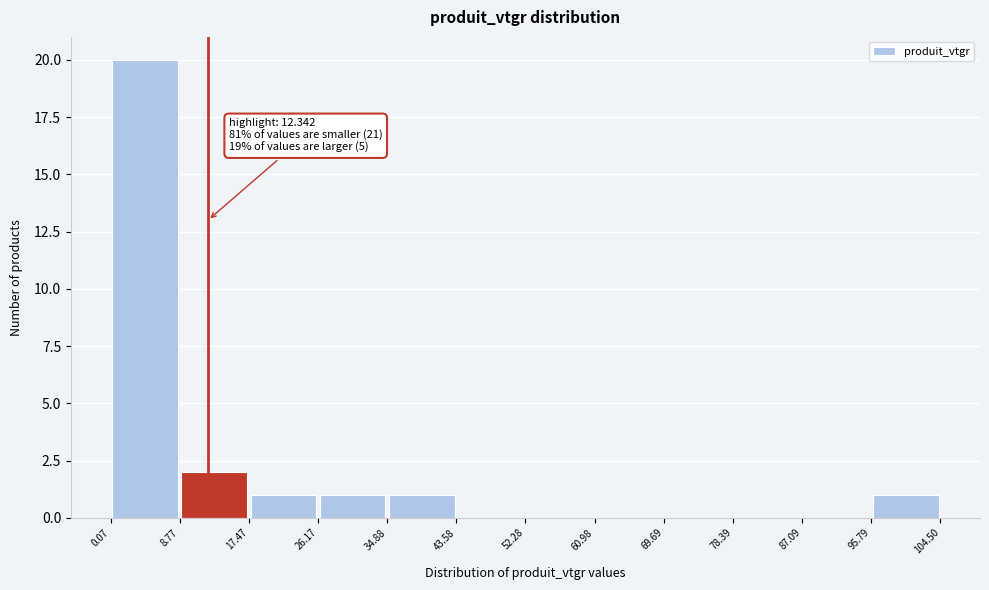

Which range on the x-axis has the tallest bar?

0.07 to 8.77